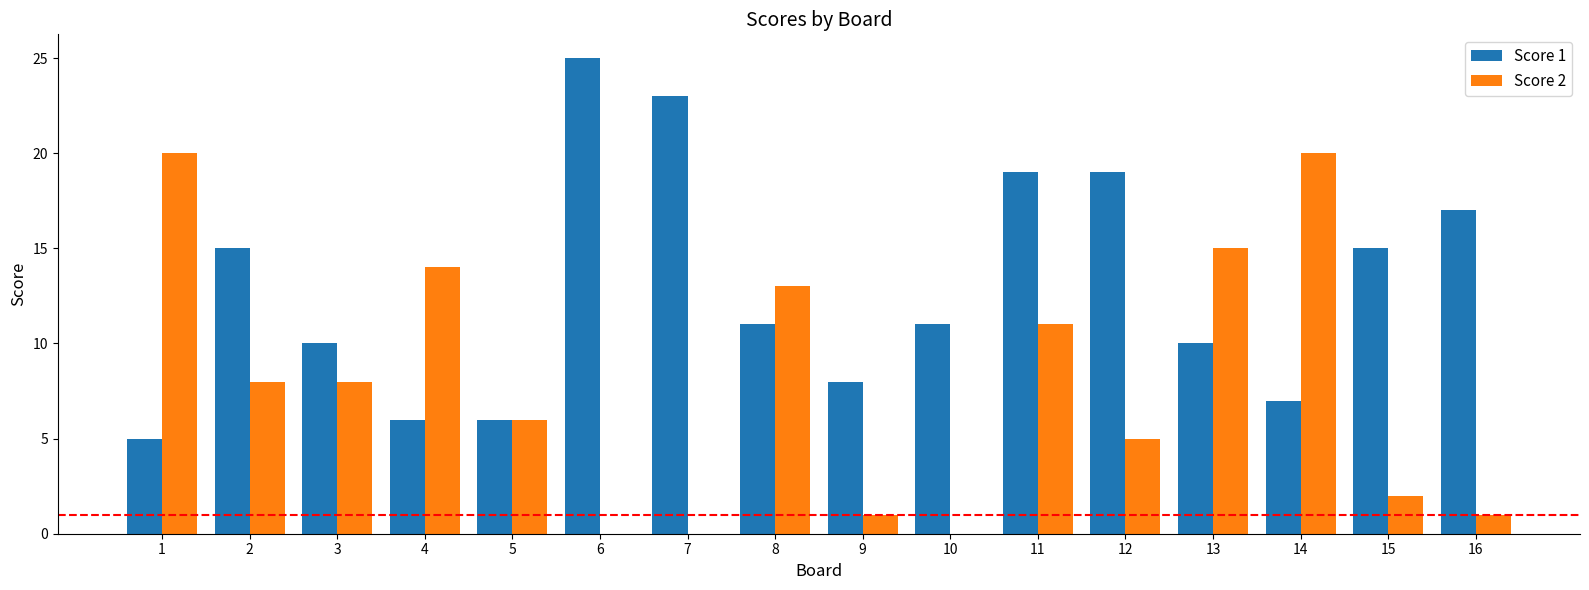

Reading left to right, transcribe all the data shown in this chart.

Score 1: 5	15	10	6	6	25	23	11	8	11	19	19	10	7	15	17
Score 2: 20	8	8	14	6	0	0	13	1	0	11	5	15	20	2	1